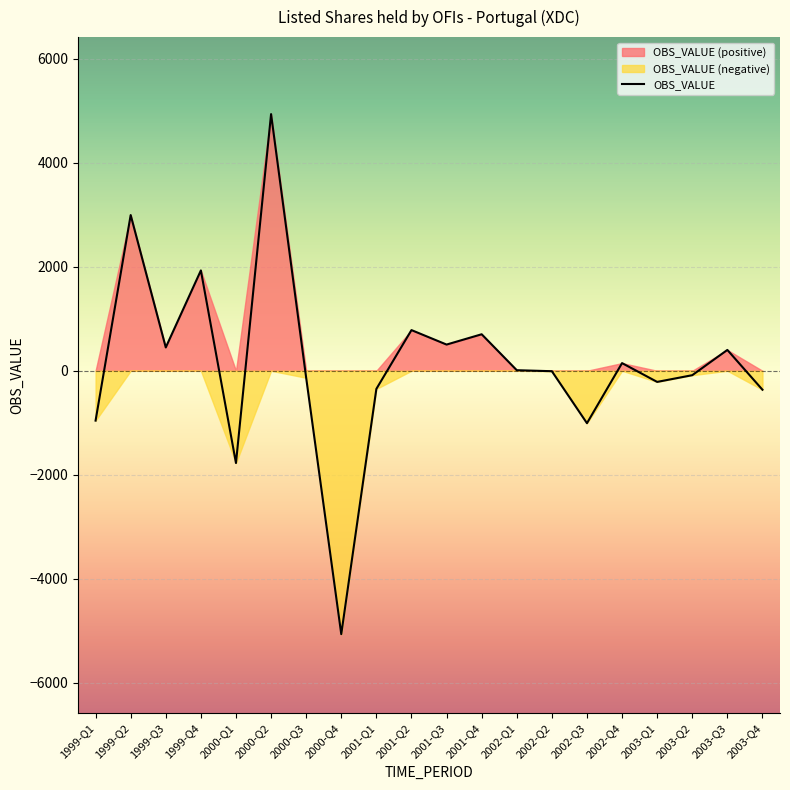

How many data points are less than 10?

10